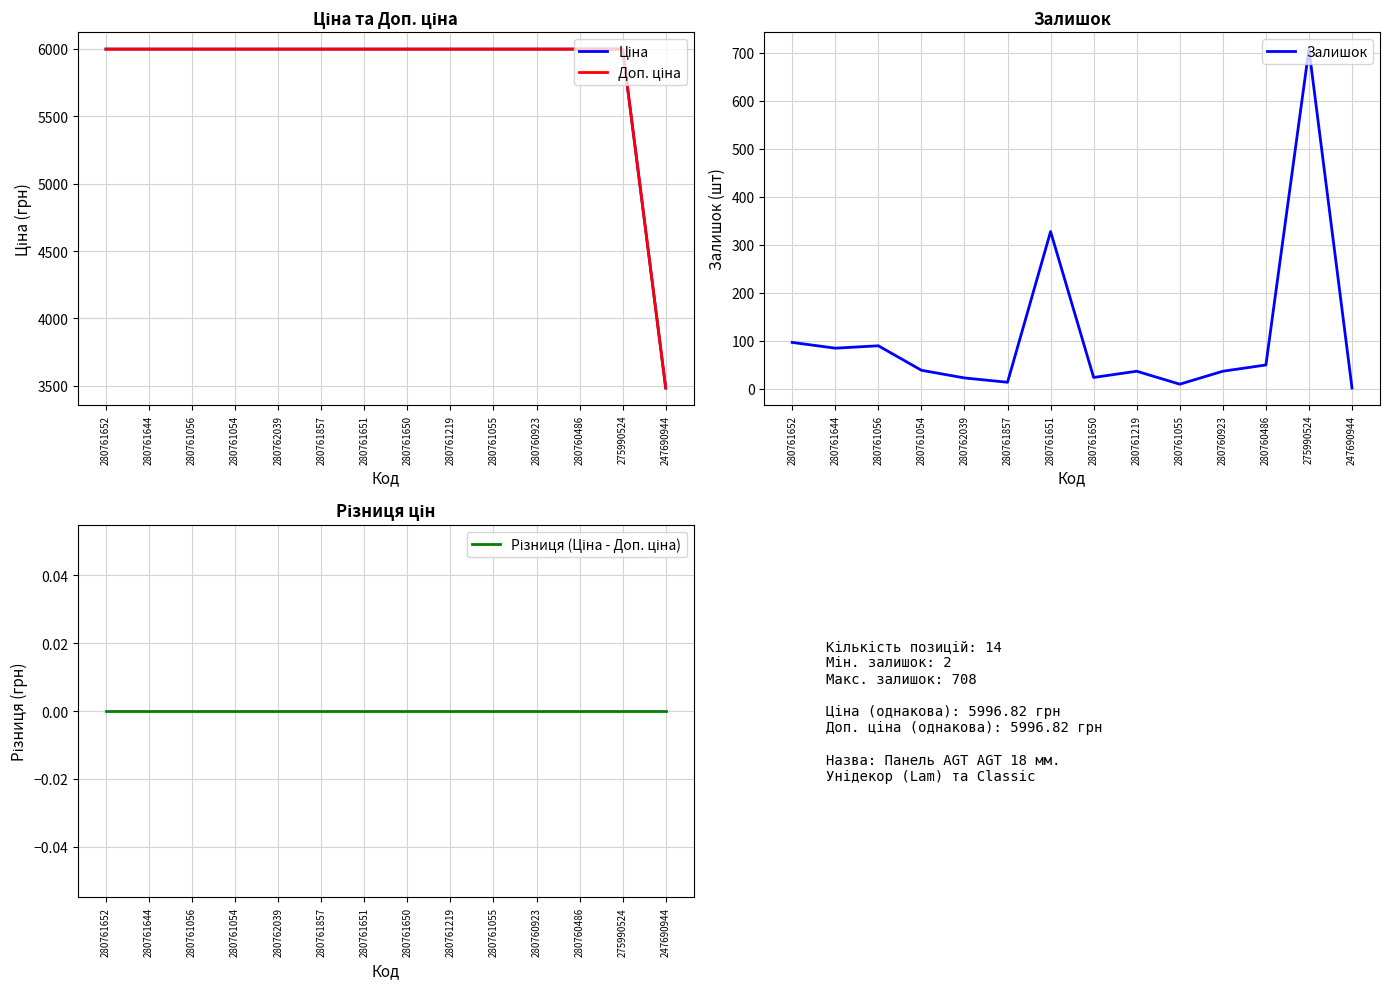

Where does the Залишок series first go above 39?

280761652